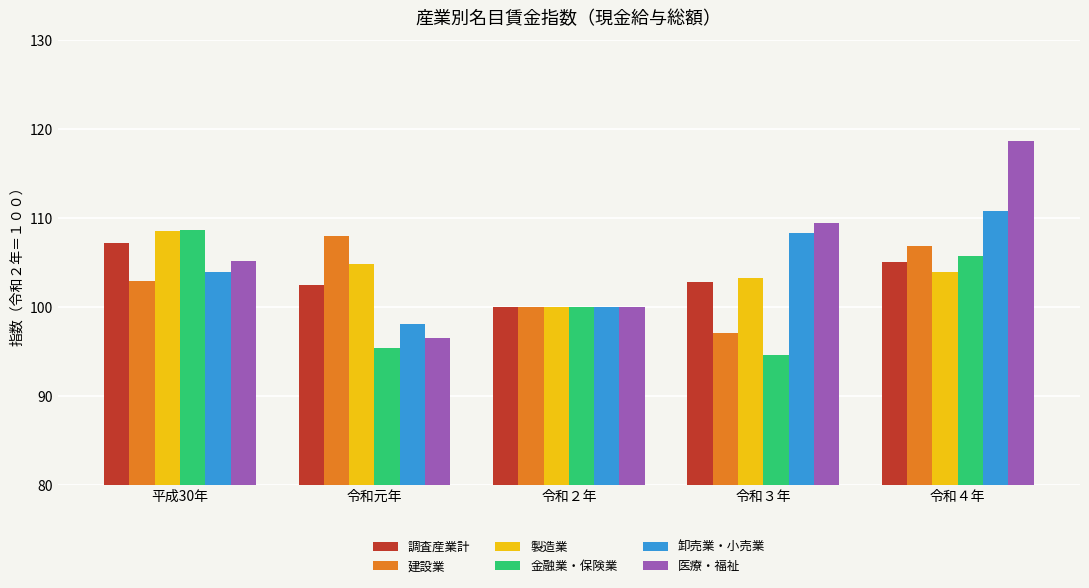

Which series changed the most between 令和元年 and 令和２年?

建設業